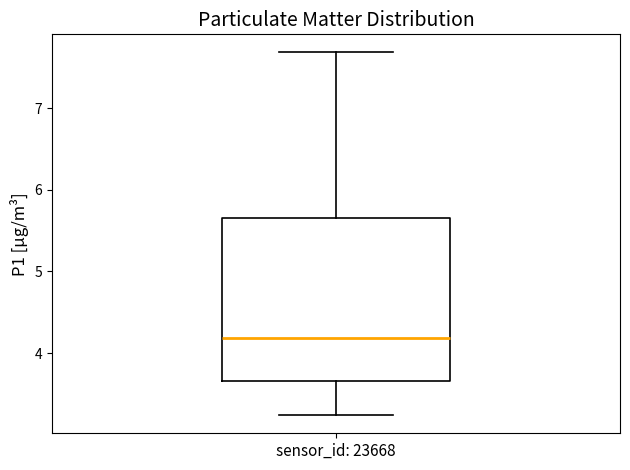

Transcribe this box plot: give where the median line is, the range the box spans, and where the two whiskers end, as read against the y-axis. The values are not printed on the chart, so give them approximately, as read against the axis.

median 4.2, box 3.7 to 5.7, whiskers 3.2 to 7.7